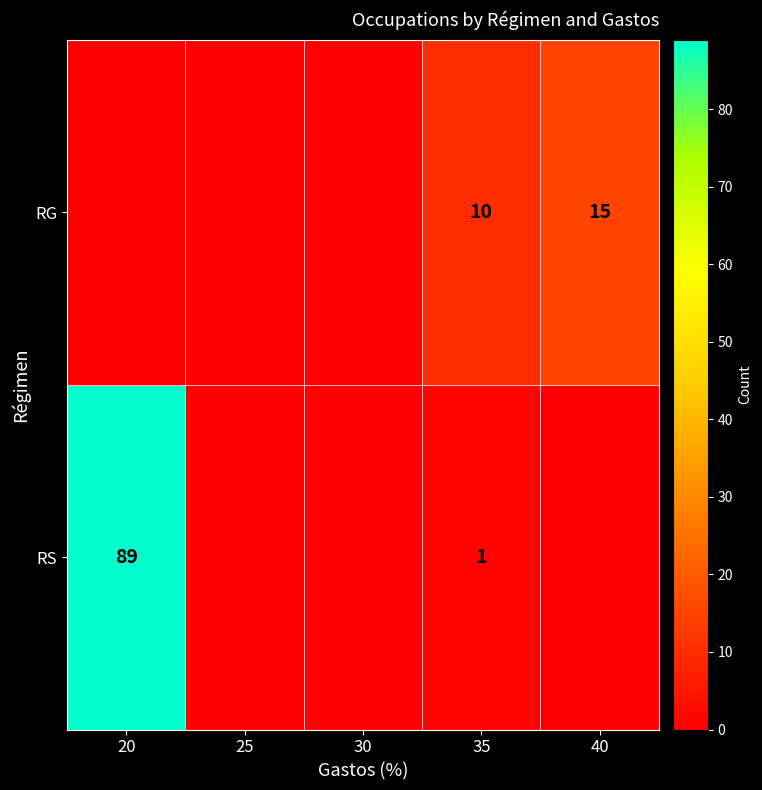

Is it true that RS equals 0 at 35?

False